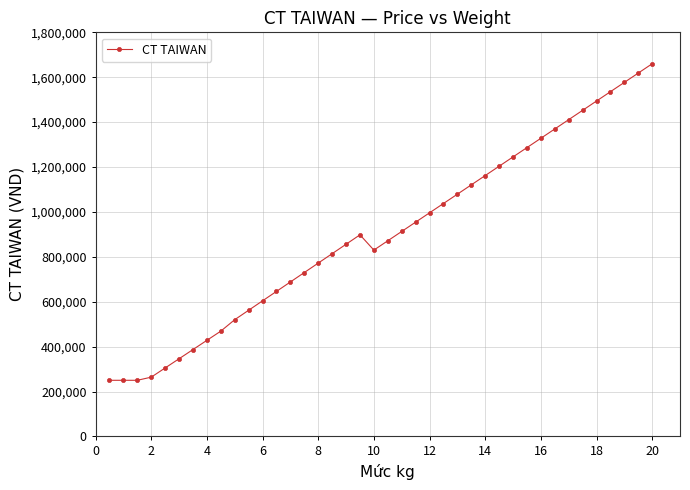

What is the smallest value displayed?

250000